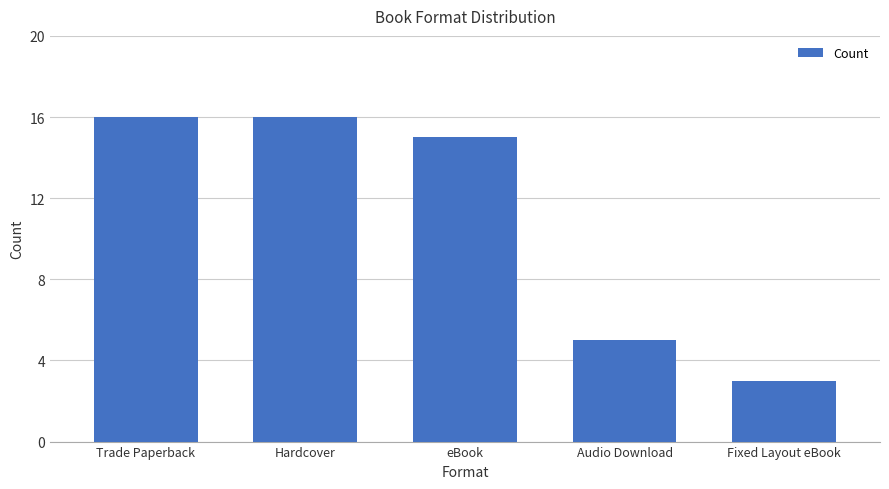

What is the maximum value shown in the chart?

16